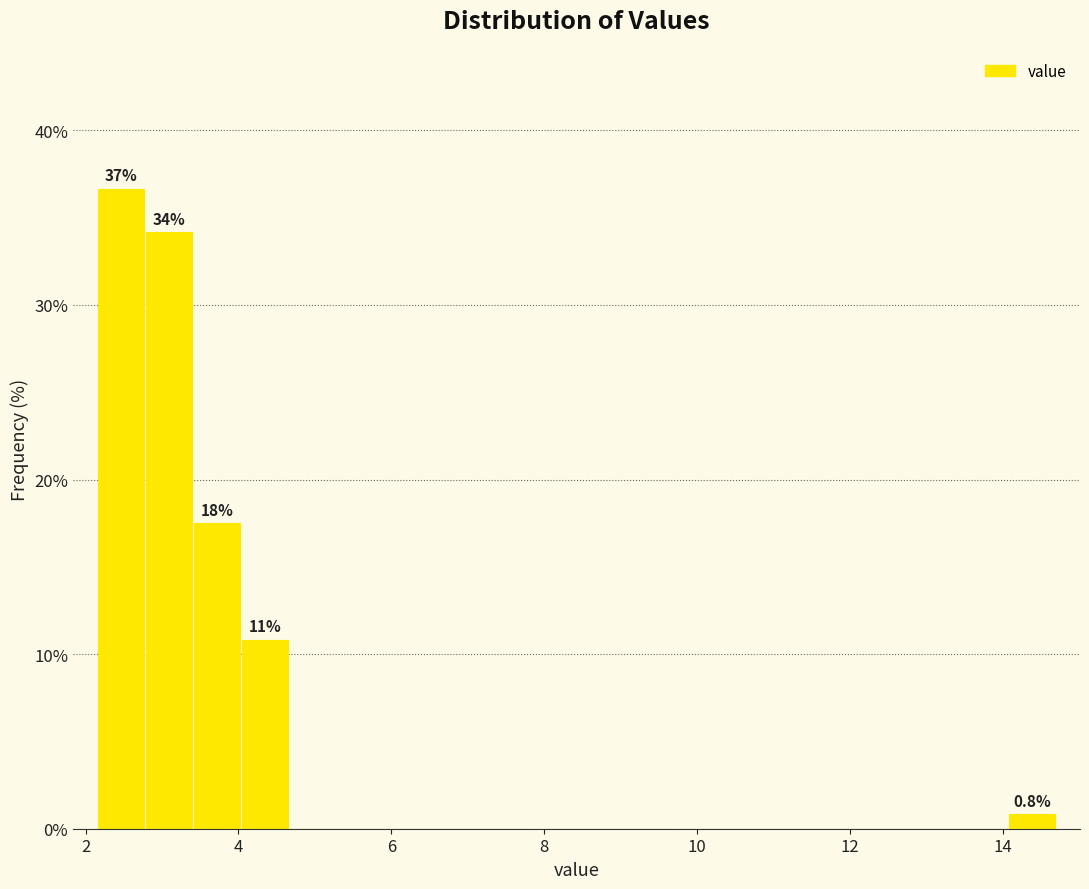

Read against the x-axis, roughly where is the centre of the tallest bar?

2.4